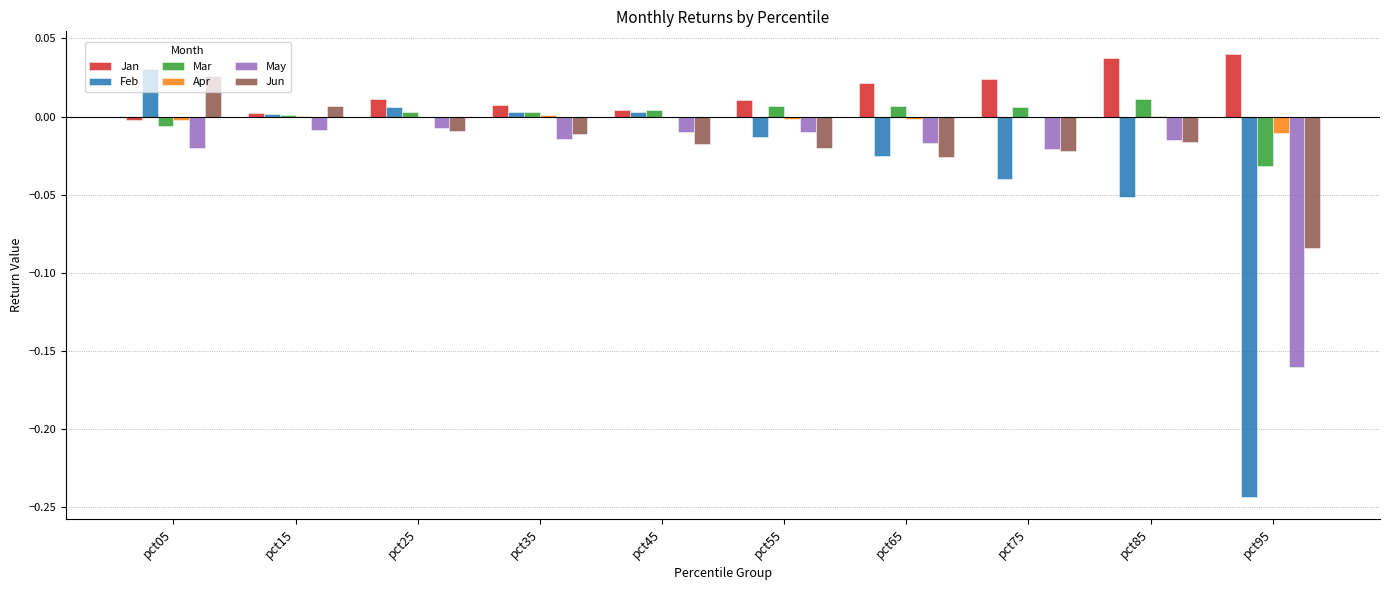

Are the bars grouped side by side (vs. stacked)?

Yes